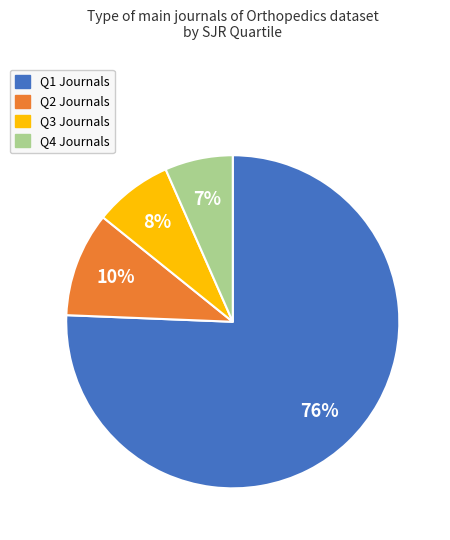

Combined, do Q4 and Q3 account for over 50%?

No